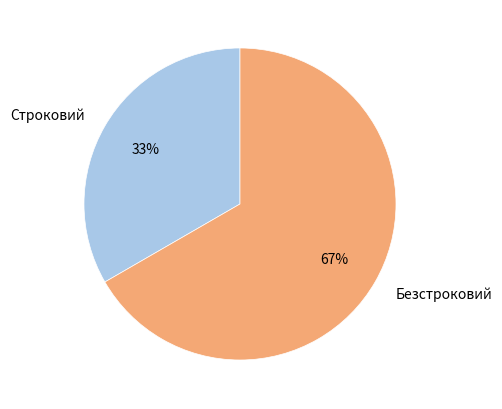

Which slice is the largest?

Безстроковий